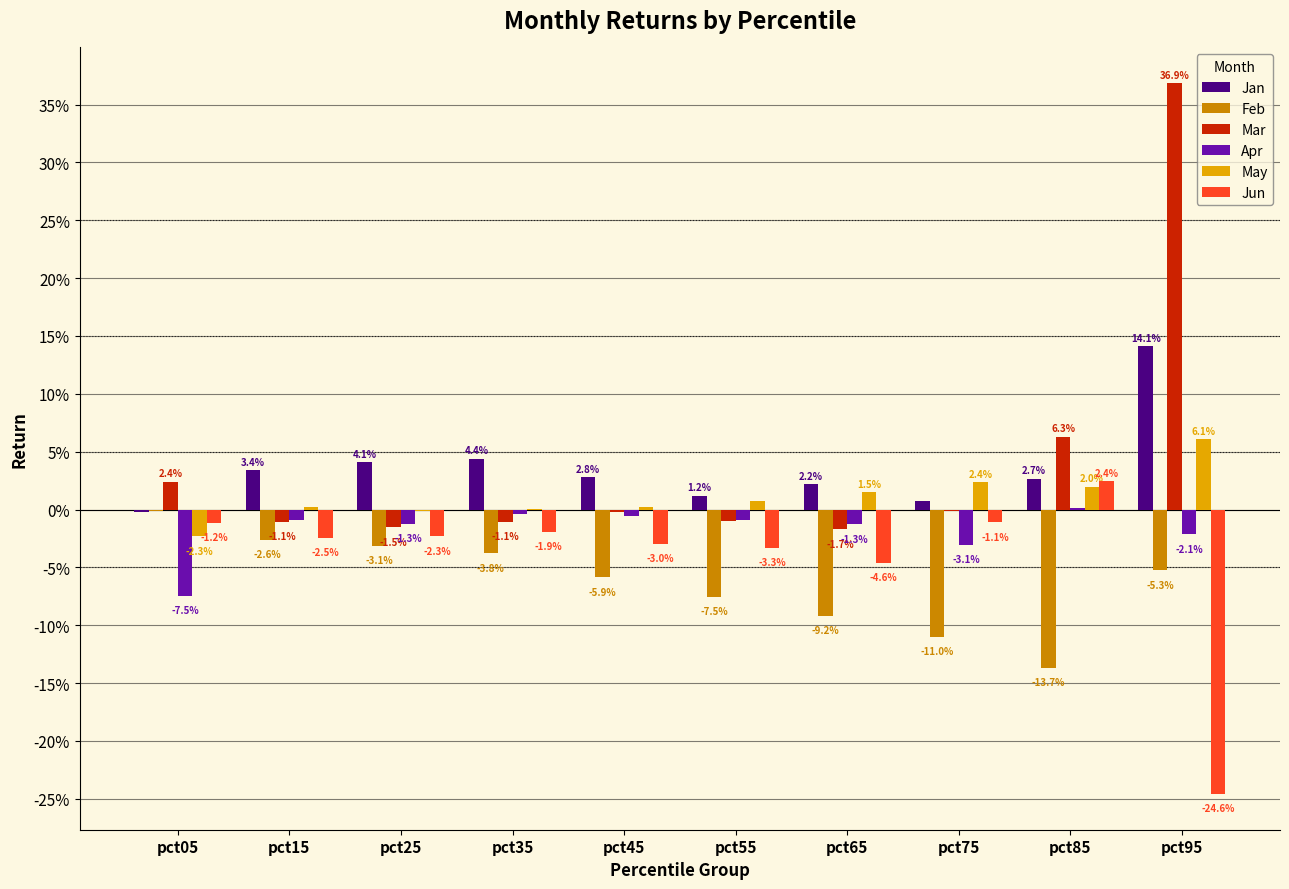

Are the bars grouped side by side (vs. stacked)?

Yes